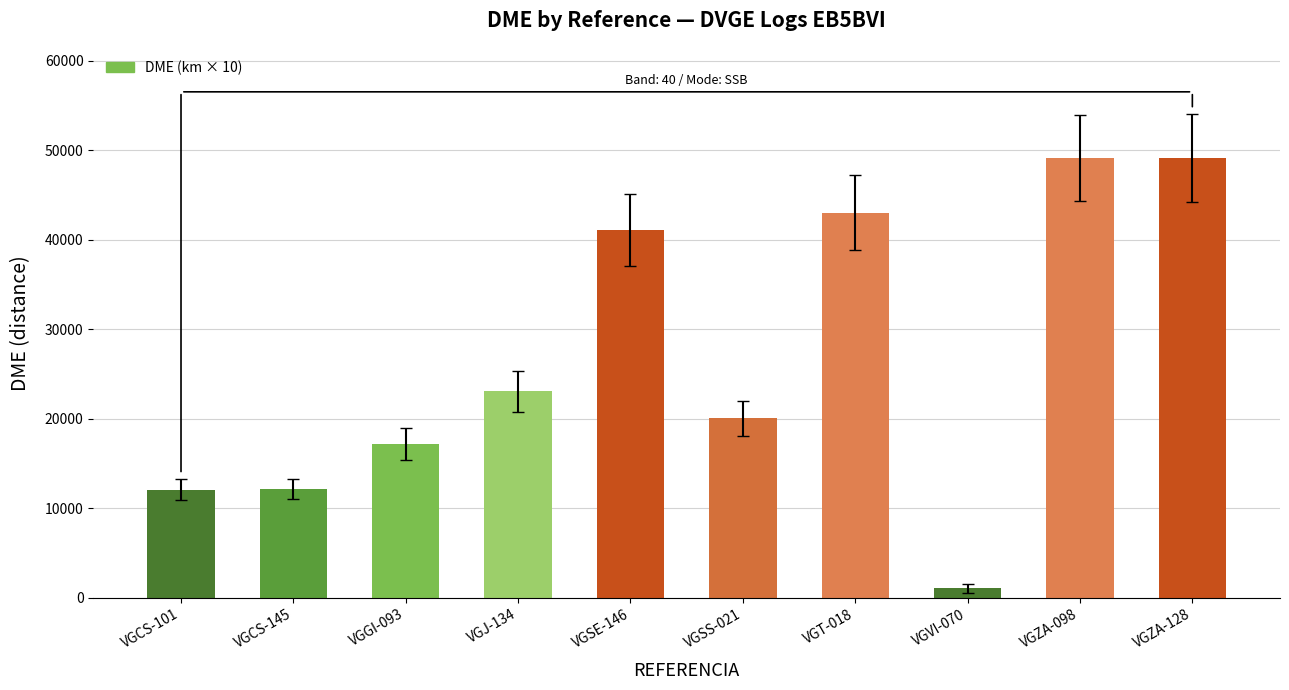

At which category does the chart reach its minimum across all series?

VGVI-070